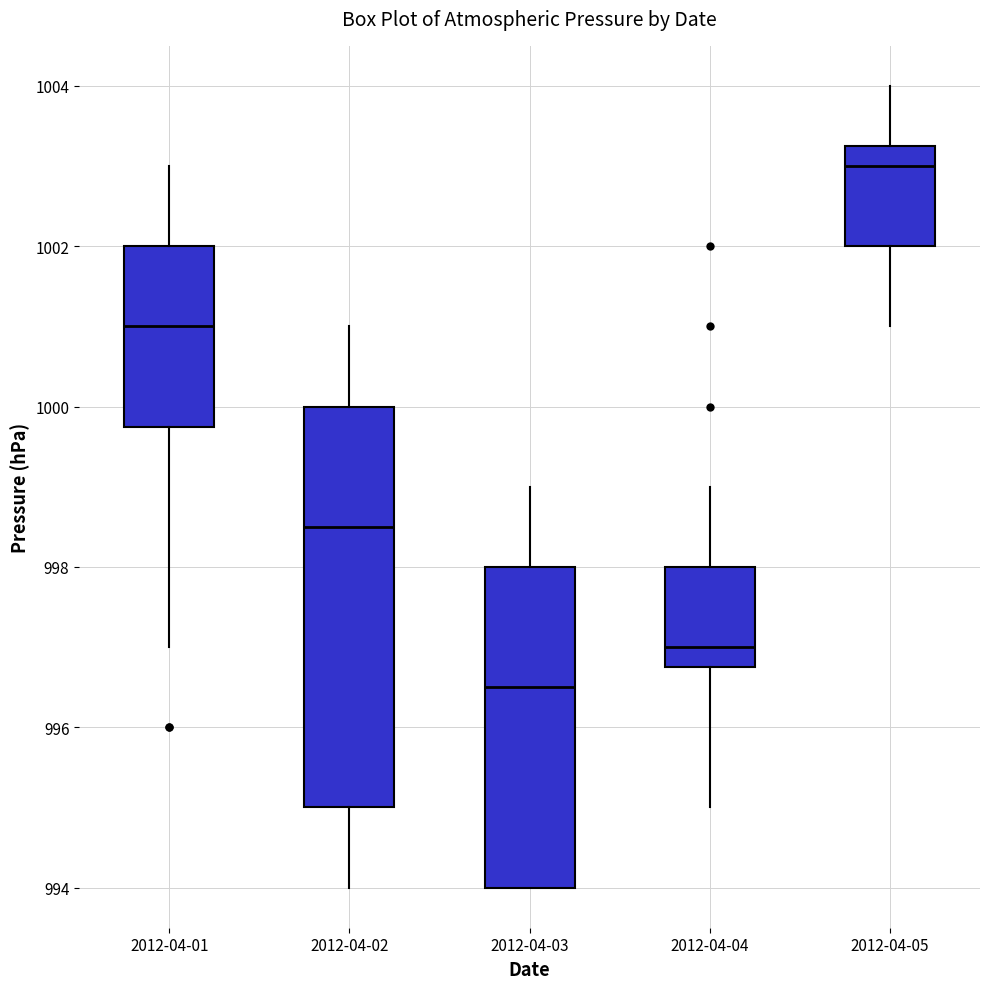

Comparing the boxes themselves (not the whiskers), which one is the tallest?

2012-04-02